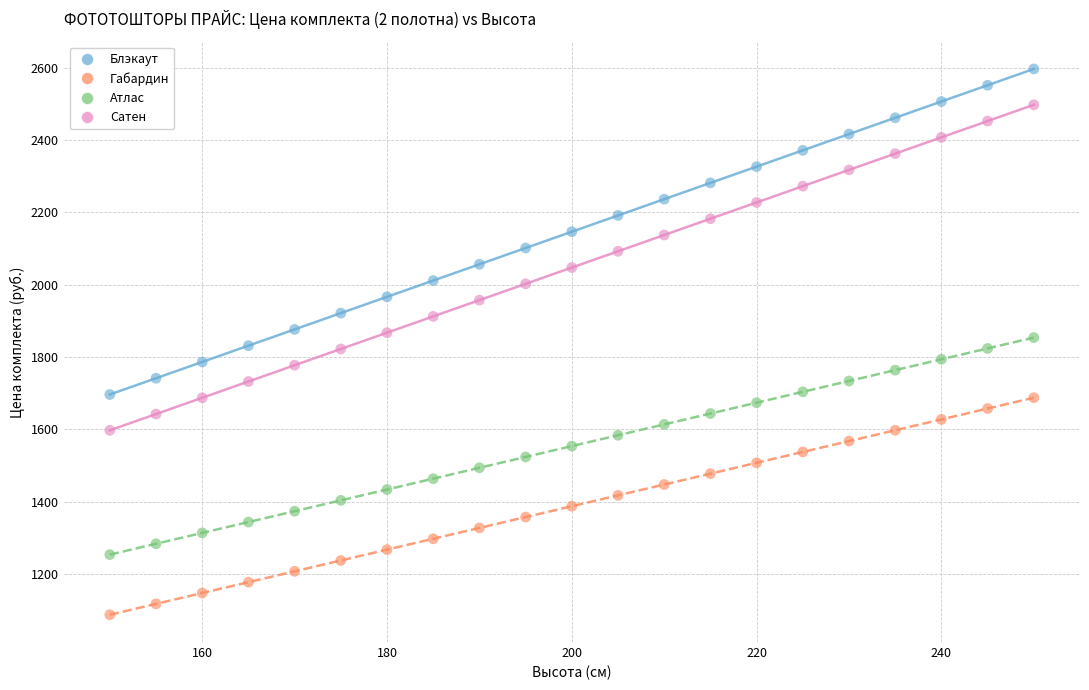

Which series reaches the maximum Y coordinate?

Блэкаут